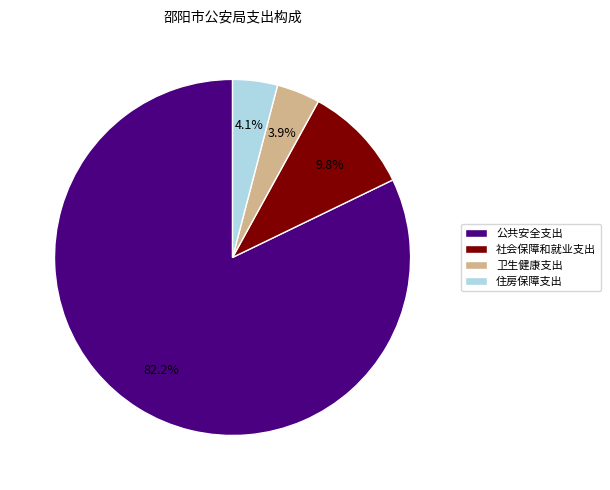

Which has a higher value, 社会保障和就业支出 or 公共安全支出?

公共安全支出